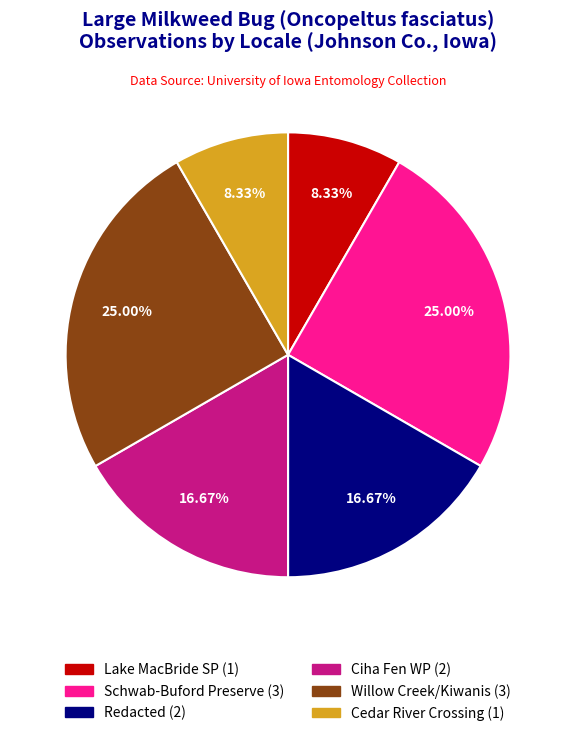

Does any single category account for the majority?

No